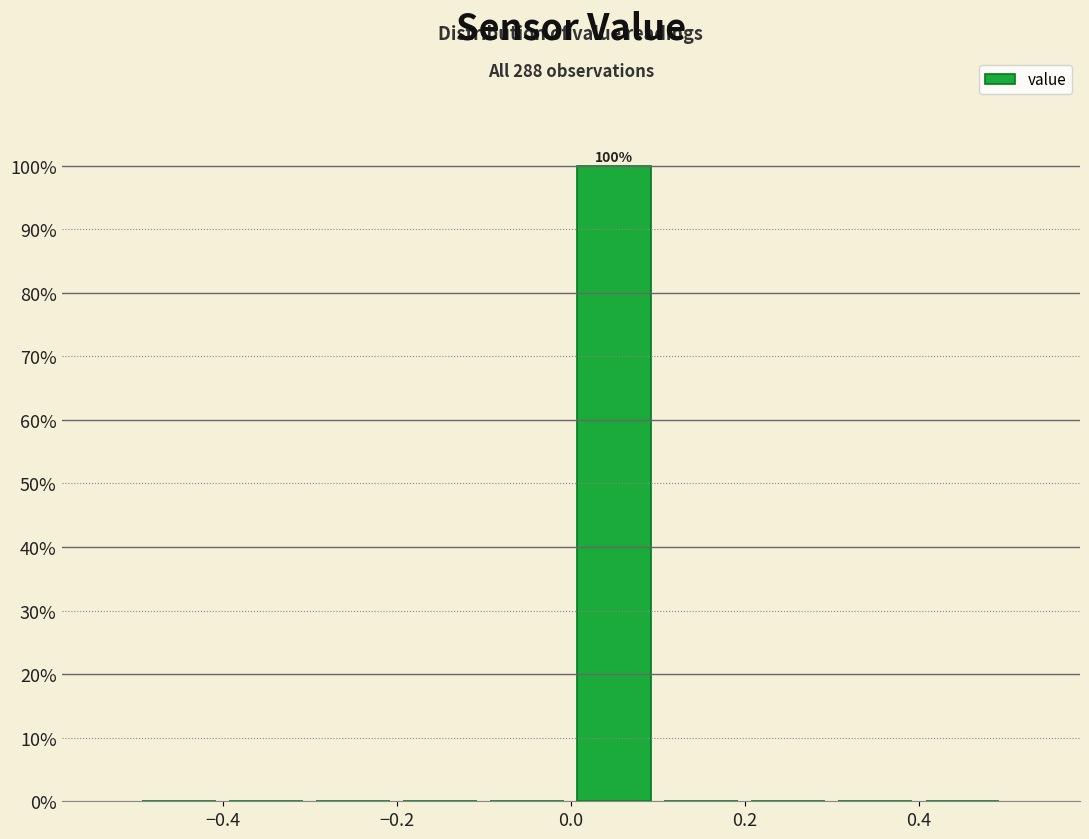

Which range on the x-axis has the tallest bar?

0.0 to 0.1